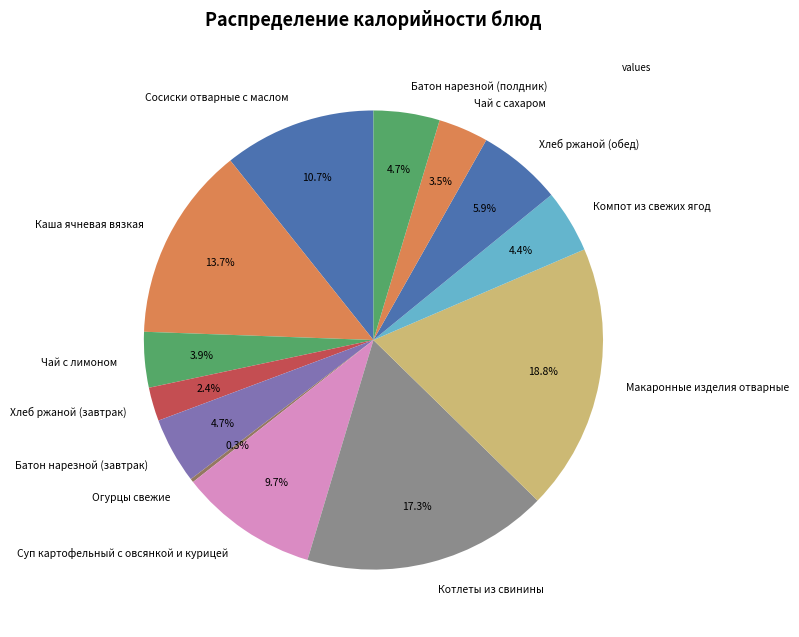

Is Хлеб ржаной (завтрак) the majority of the pie?

No